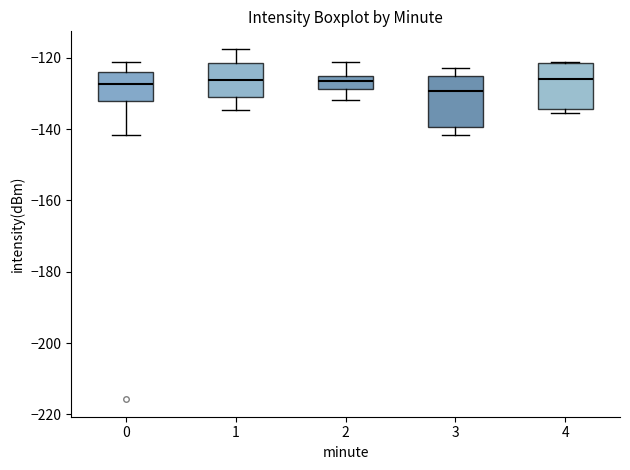

Reading left to right, transcribe this box plot: for each box, give where its median line is, the range the box spans, and where its two whiskers end, as read against the y-axis. The values are not printed on the chart, so give them approximately, as read against the axis.

0: median -128, box -132 to -124, whiskers -142 to -122
1: median -126, box -130 to -122, whiskers -134 to -118
2: median -126 (inside the box), box -128 to -126, whiskers -132 to -122
3: median -130, box -140 to -126, whiskers -142 to -122
4: median -126, box -134 to -122, whiskers -136 to -122